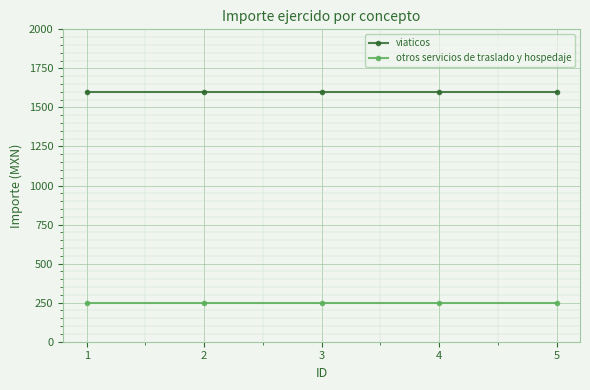

Is the value of viaticos at 2 greater than the value of otros servicios de traslado y hospedaje at 4?

Yes